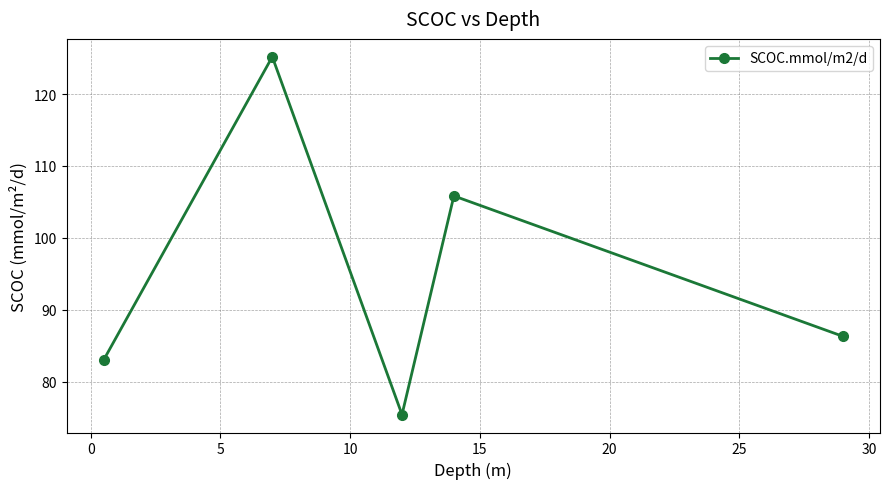

True or false: there are more than 1 points higher than both neighbors.

True